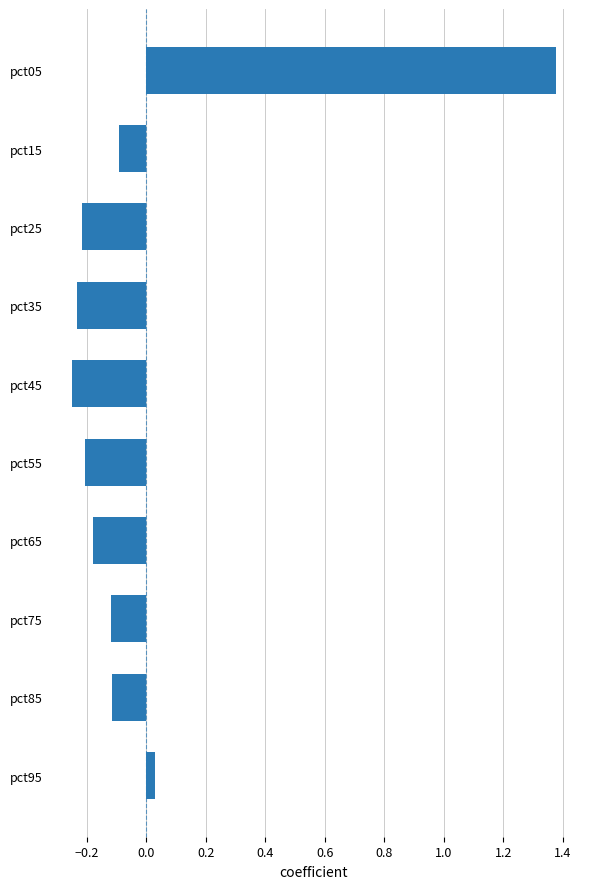

At which category does the chart reach its peak across all series?

pct05